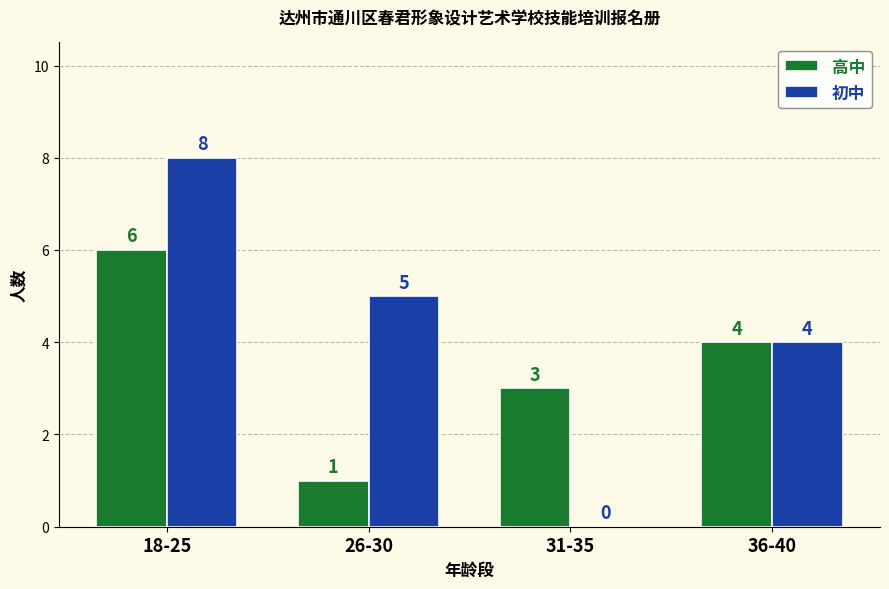

Which series changed the most between 26-30 and 36-40?

高中